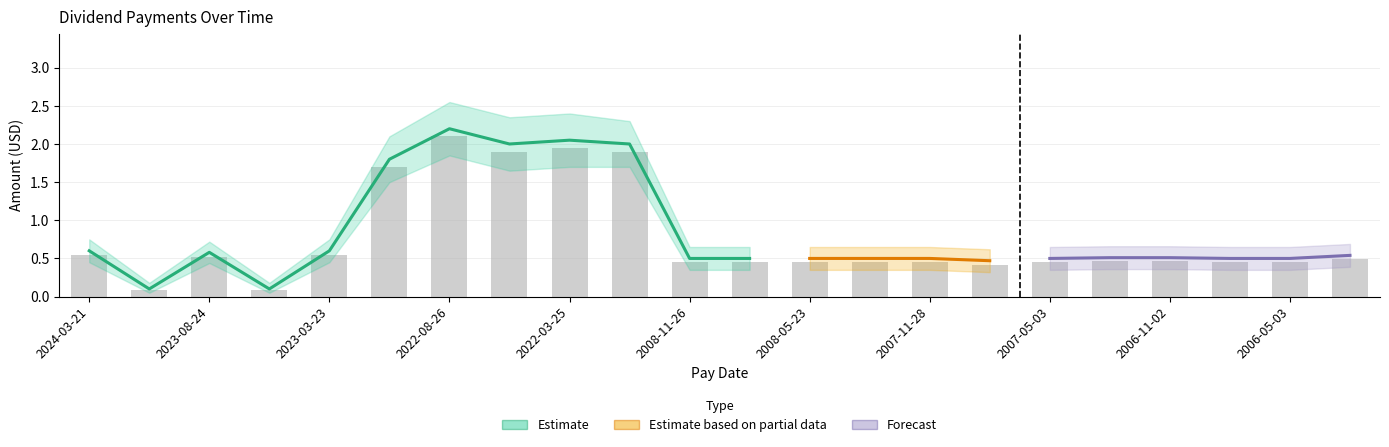

Reading left to right, transcribe all the data shown in this chart.

amount: 0.6	0.1	0.6	0.1	0.6	1.8	2.2	2.0	2.0	2.0	0.5	0.5	0.5	0.5	0.5	0.5	0.5	0.5	0.5	0.5	0.5	0.5
amount_upper: 0.8	0.2	0.7	0.2	0.8	2.1	2.5	2.4	2.4	2.3	0.7	0.7	0.7	0.7	0.7	0.6	0.7	0.7	0.7	0.7	0.7	0.7
amount_lower: 0.5	0.1	0.4	0.1	0.5	1.5	1.9	1.6	1.7	1.7	0.3	0.3	0.3	0.3	0.3	0.3	0.3	0.4	0.4	0.3	0.3	0.4